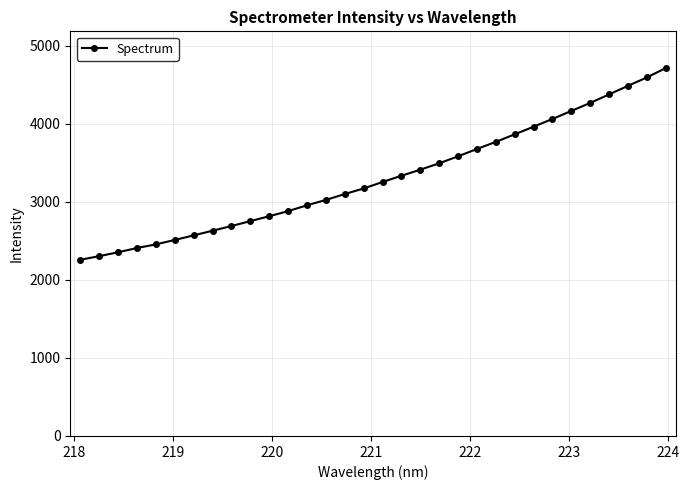

What is the value of the 16th point from the left?

3173.2